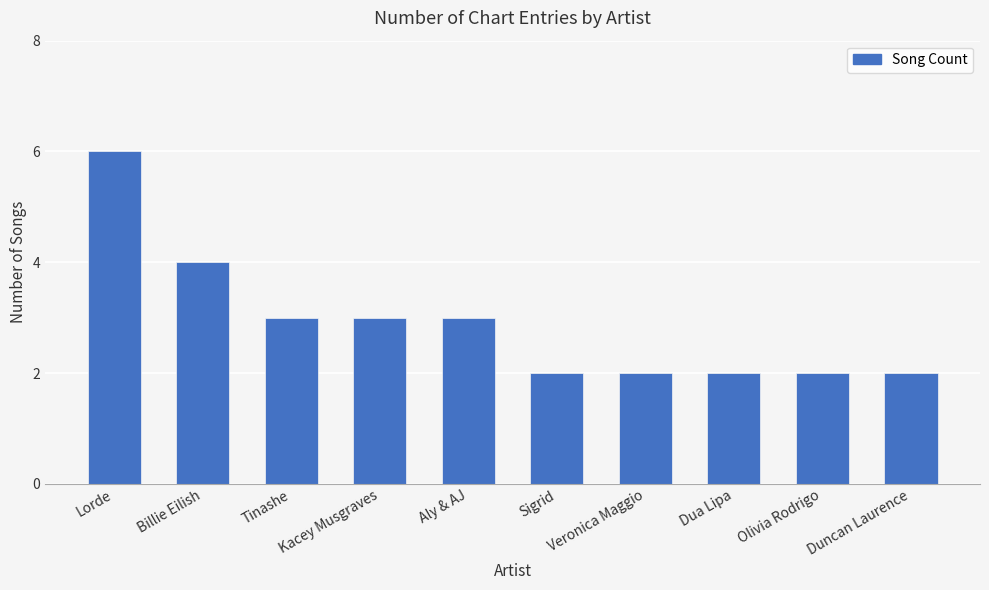

How many bars are there in total?

10